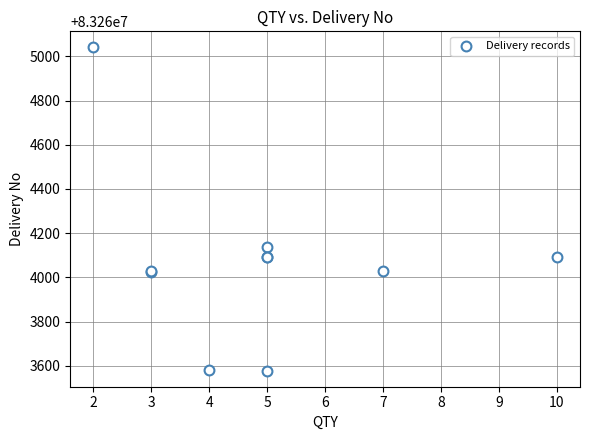

What Y value in the scatter plot is closest to 83264309?

83264138